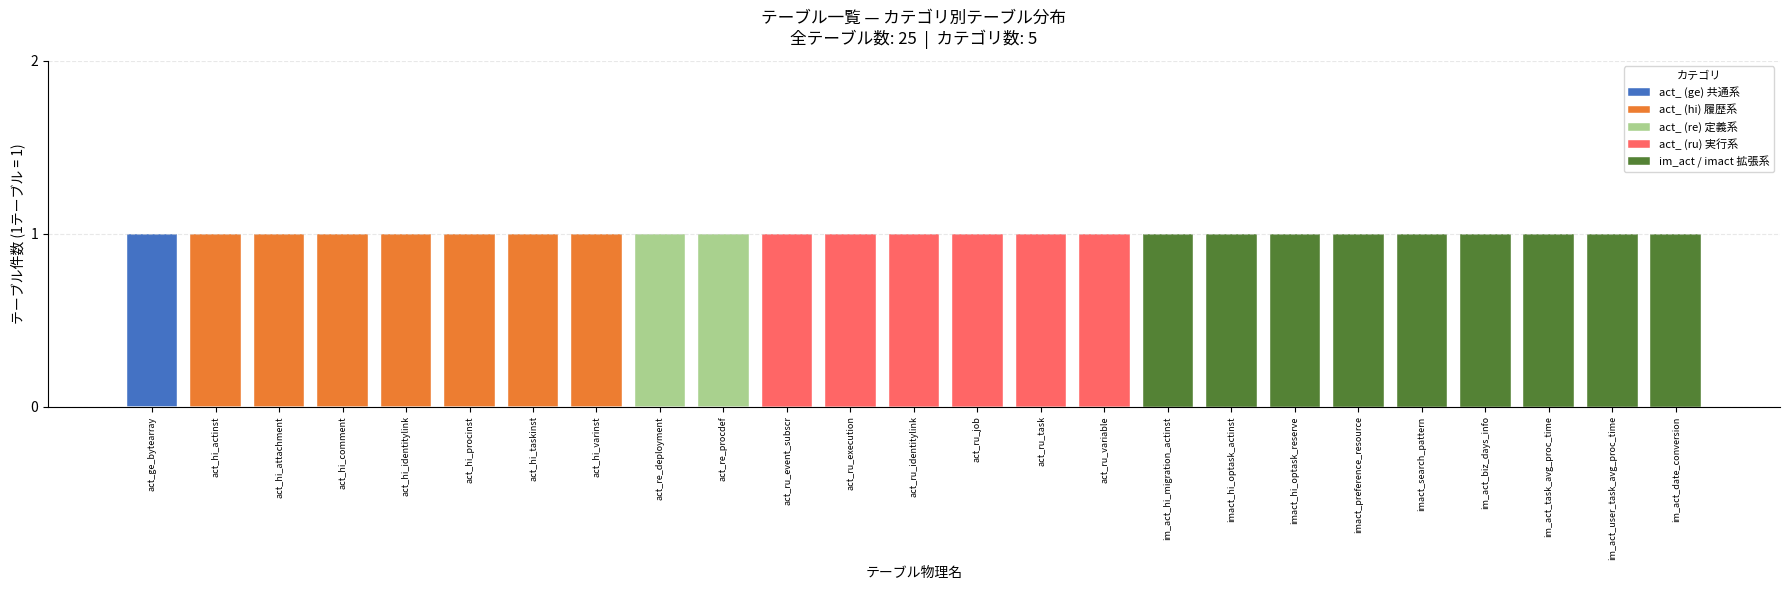

Rank the series at im_act_date_conversion from lowest to highest value.

act_ (ge) 共通系, act_ (hi) 履歴系, act_ (re) 定義系, act_ (ru) 実行系, im_act / imact 拡張系